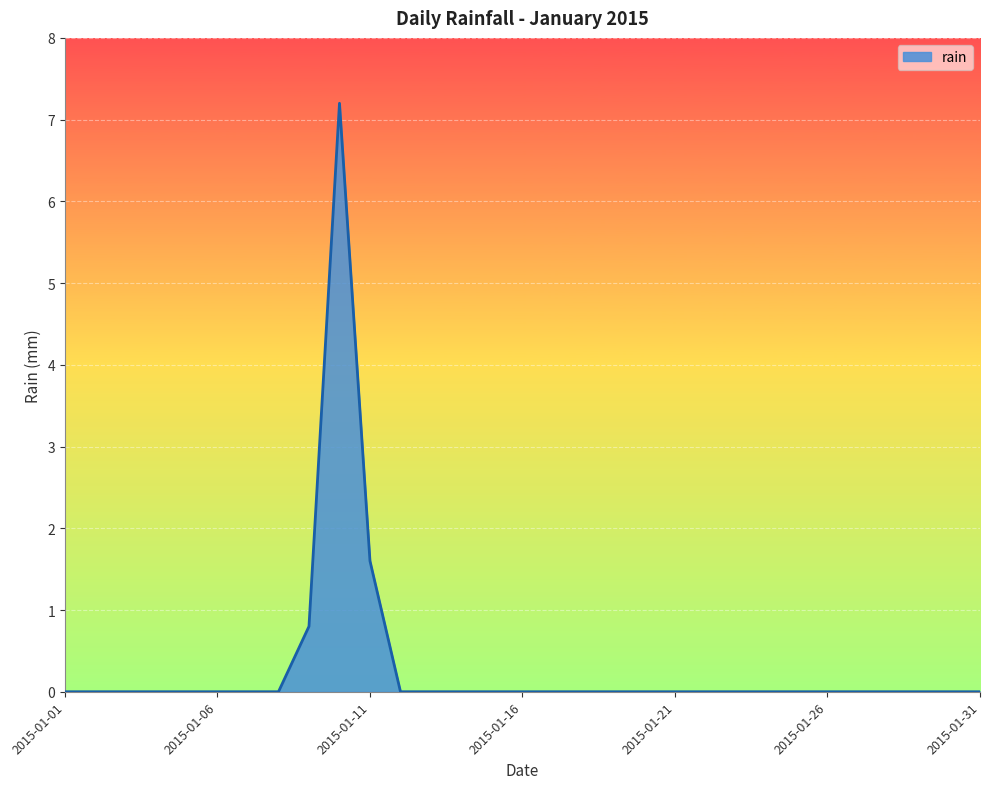

What is the difference between the maximum and minimum values?

7.2